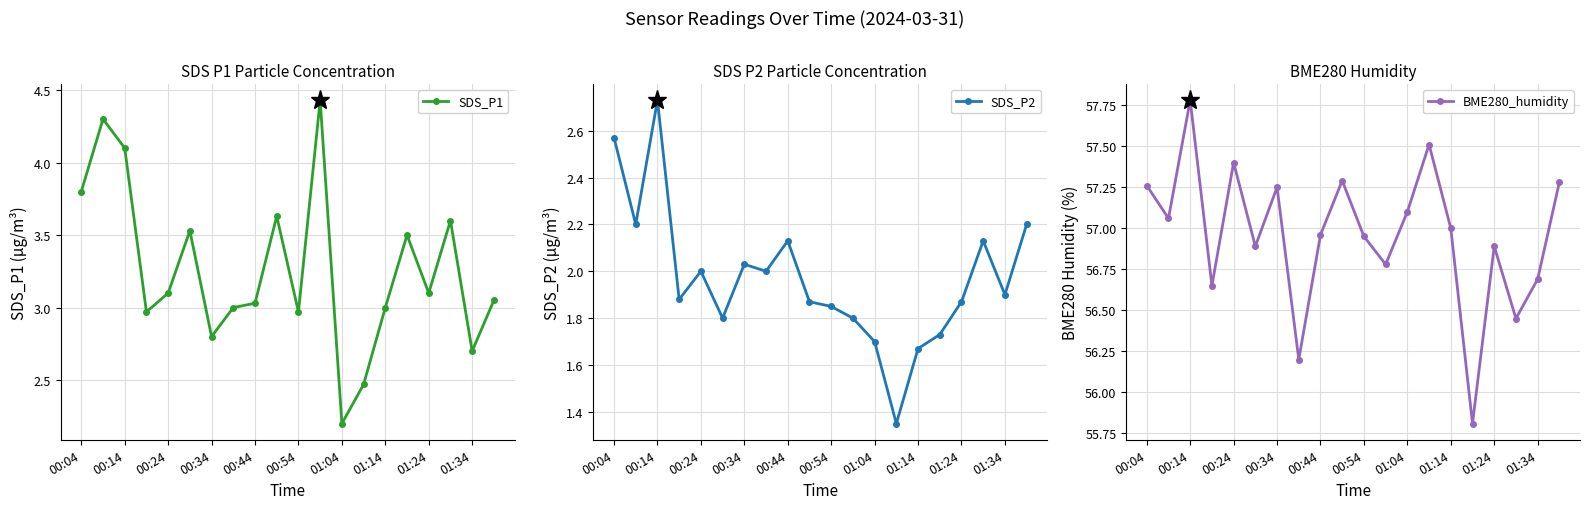

Is it true that SDS_P2 equals 0.9 at 01:04?

False